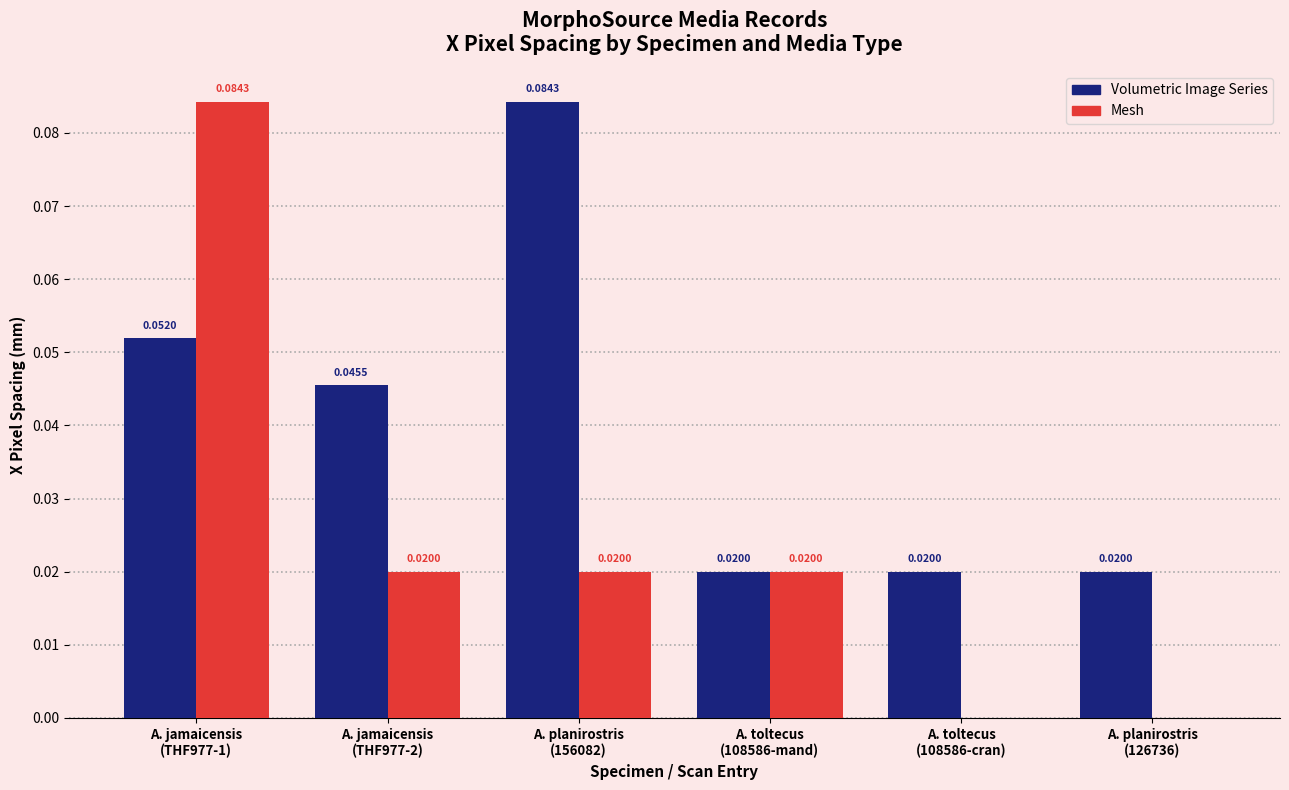

Which series has the largest total across all categories?

Volumetric Image Series